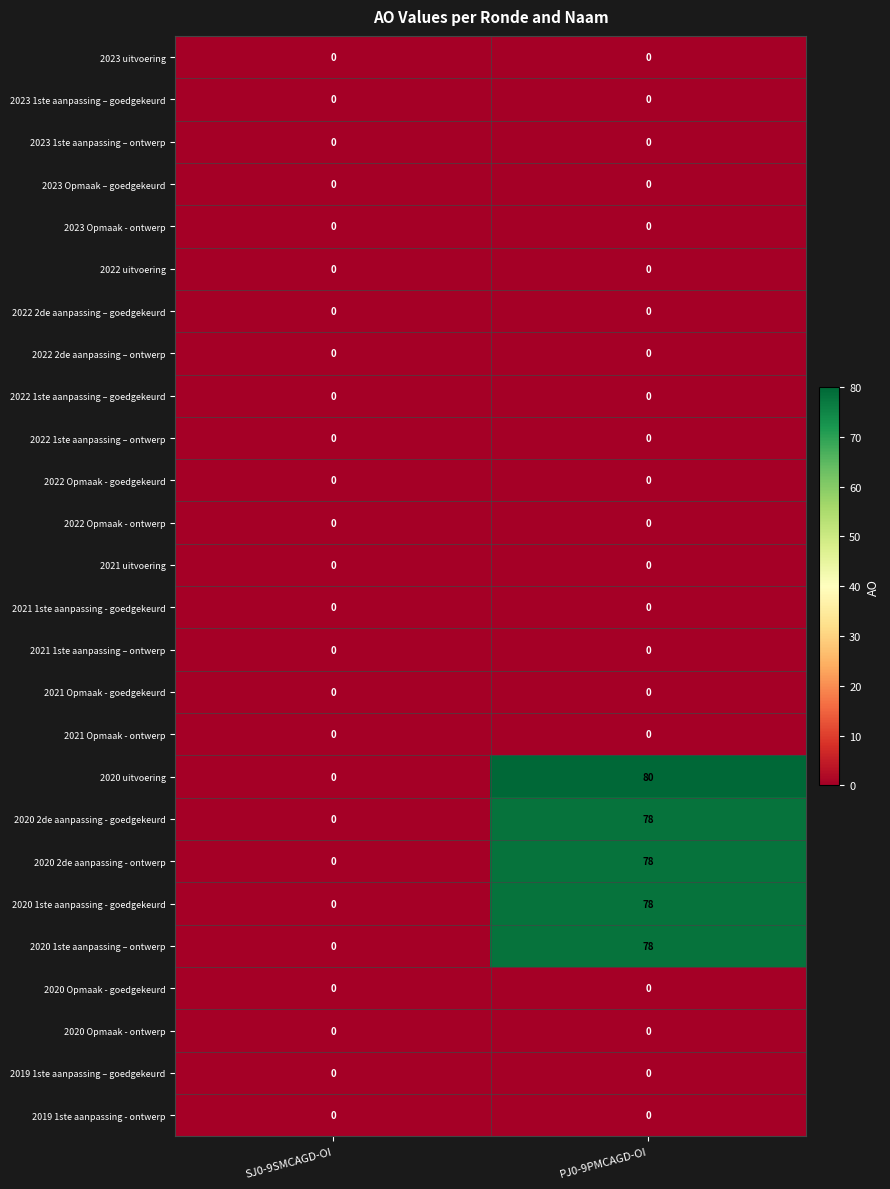

Which series has the largest total across all categories?

2020 uitvoering